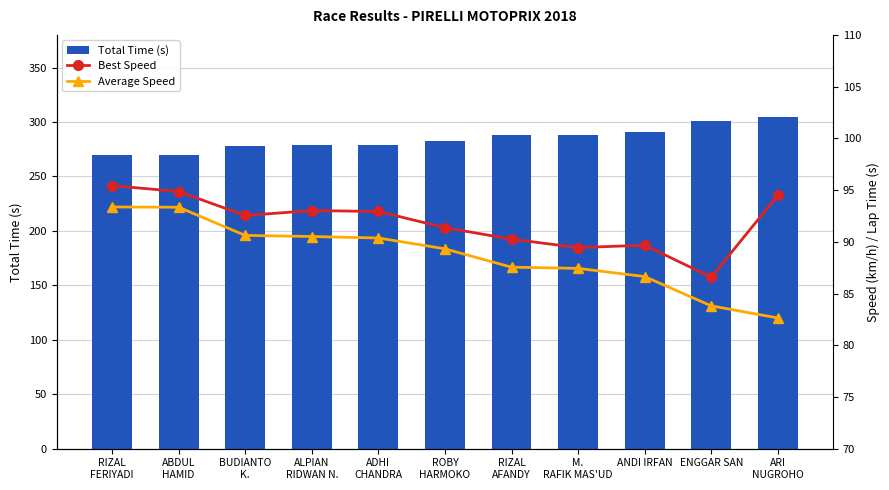

What is the greatest value displayed?

304.9